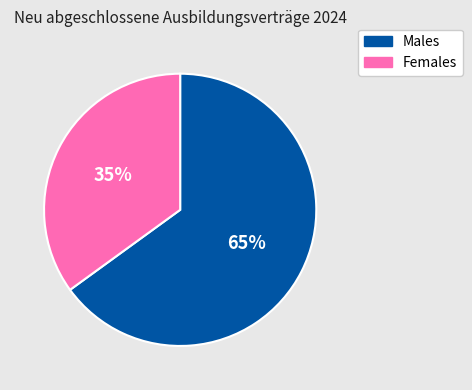

How many slices are in this pie chart?

2